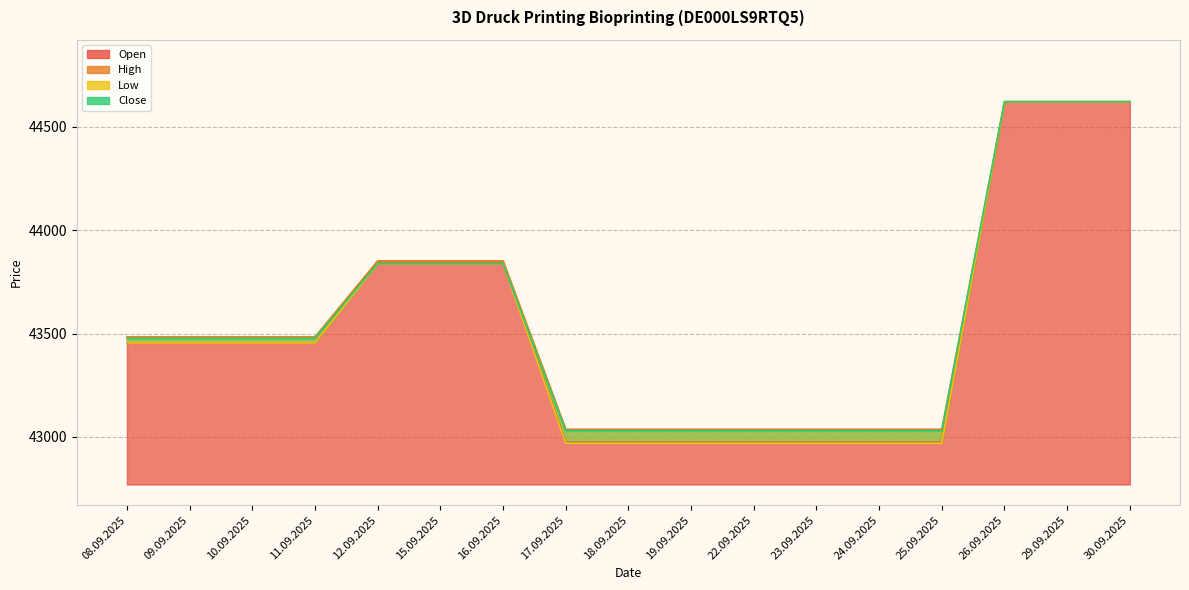

At which category is the sum across all series the highest?

26.09.2025